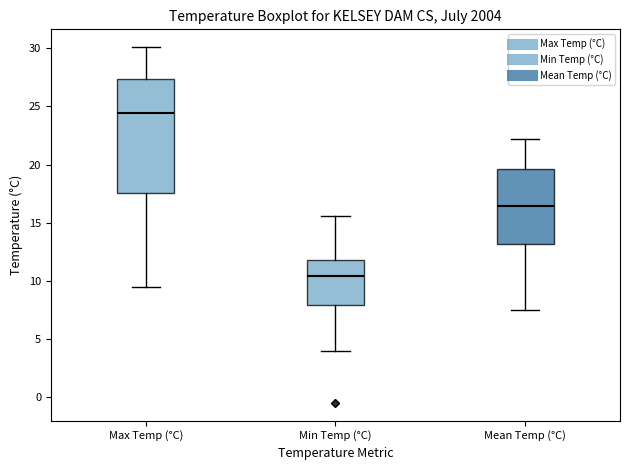

Reading left to right, transcribe this box plot: for each box, give where its median line is, the range the box spans, and where its two whiskers end, as read against the y-axis. The values are not printed on the chart, so give them approximately, as read against the axis.

Max Temp (°C): median 24.5, box 17.5 to 27.5, whiskers 9.5 to 30.0
Min Temp (°C): median 10.5, box 8.0 to 12.0, whiskers 4.0 to 15.5
Mean Temp (°C): median 16.5, box 13.0 to 19.5, whiskers 7.5 to 22.0